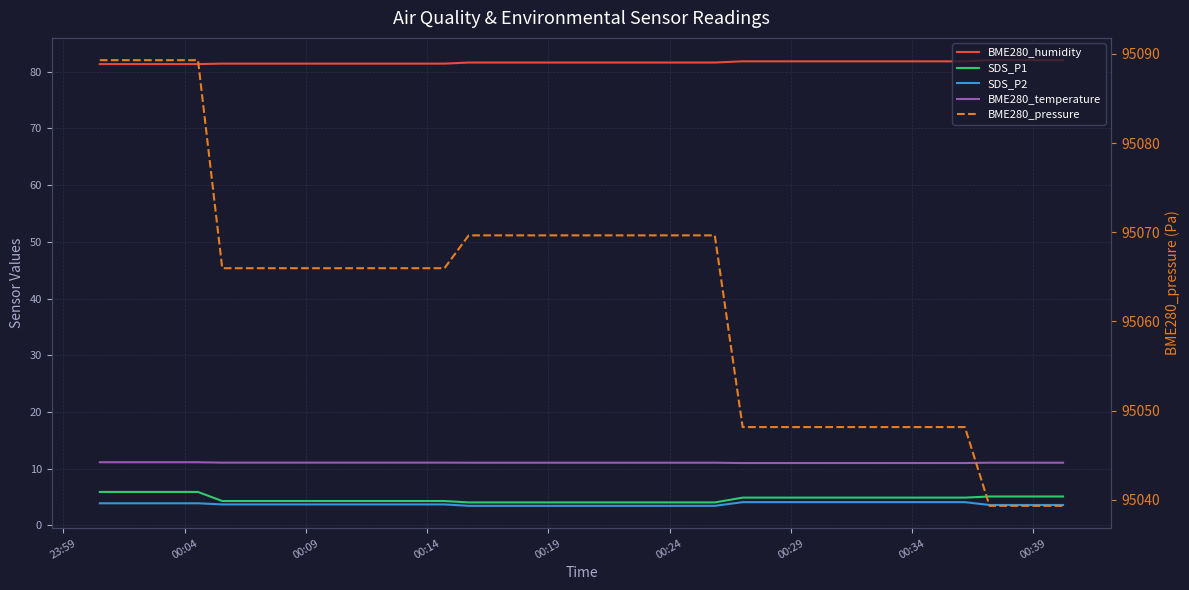

Is it true that SDS_P1 equals 7.8 at 29?

False